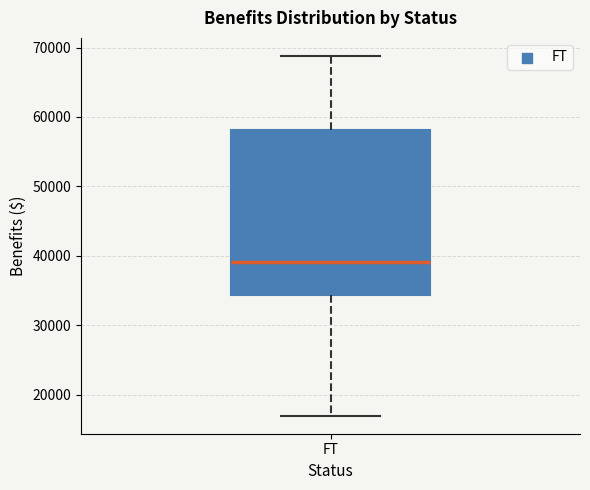

Read this box plot against the y-axis: the position of the median line, the range covered by the box, and the ends of both whiskers. The values are not printed on the chart, so give them approximately, as read against the axis.

median 39000, box 34000 to 58000, whiskers 17000 to 69000